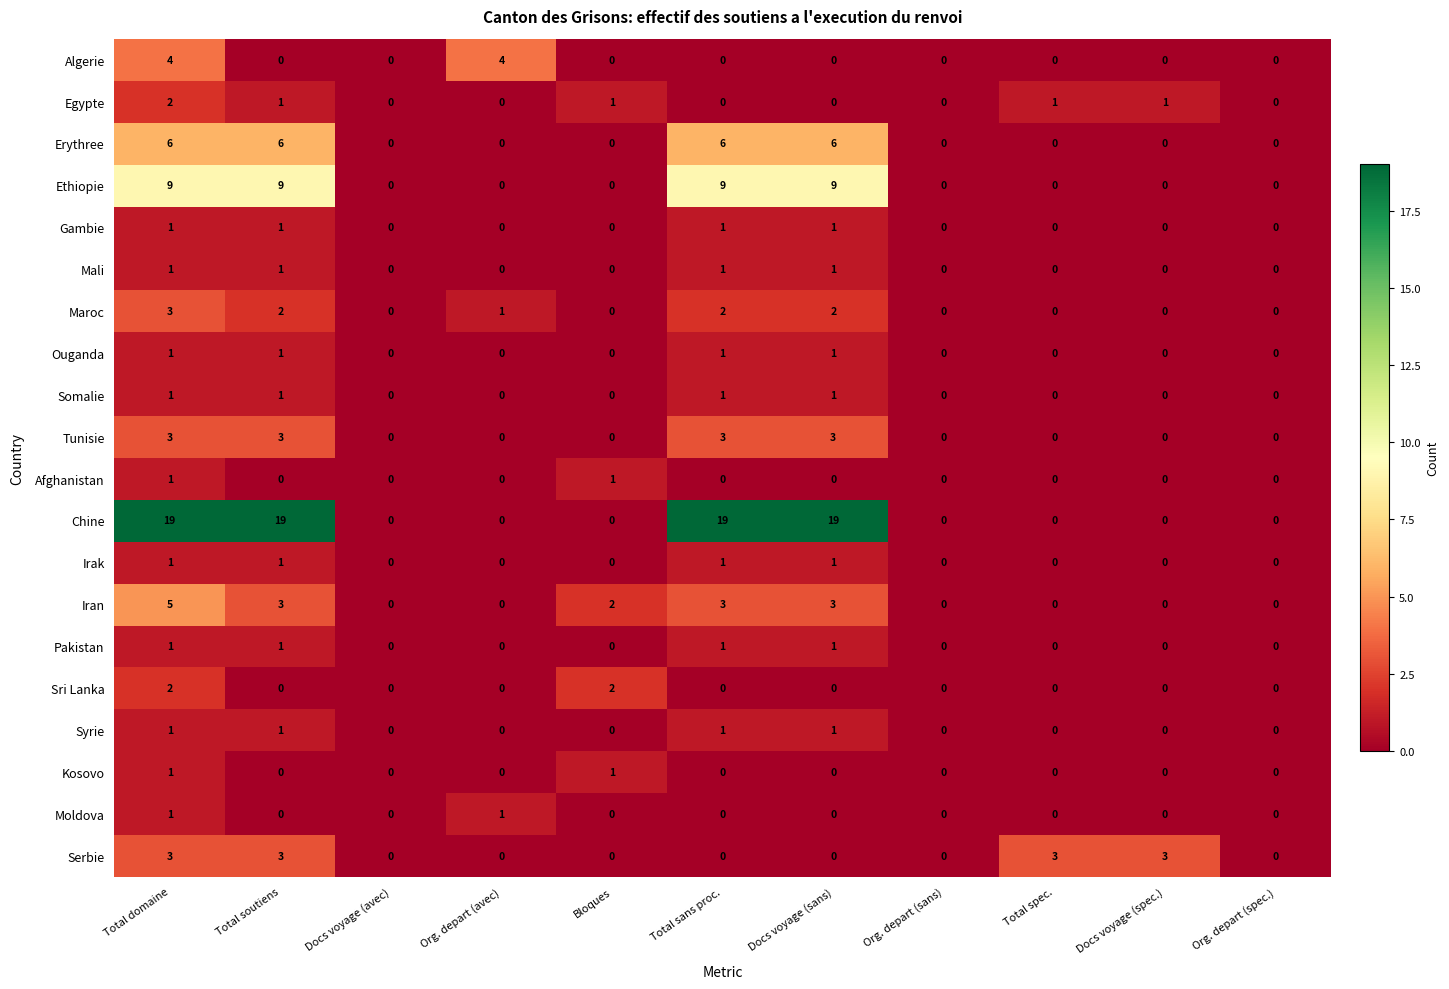

At how many categories does at least one series exceed 16?

4